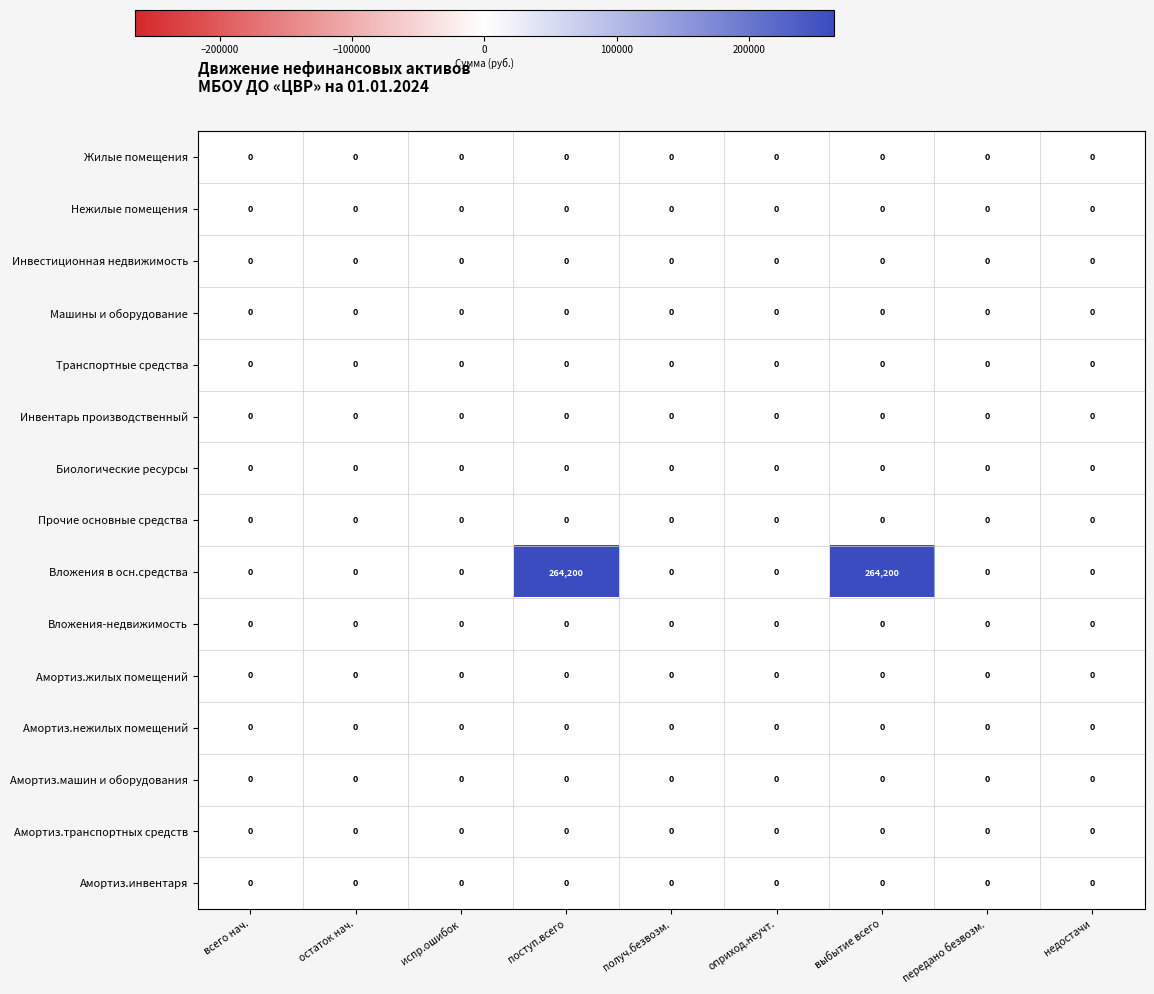

Is it true that Амортиз.жилых помещений equals 0 at испр.ошибок?

True